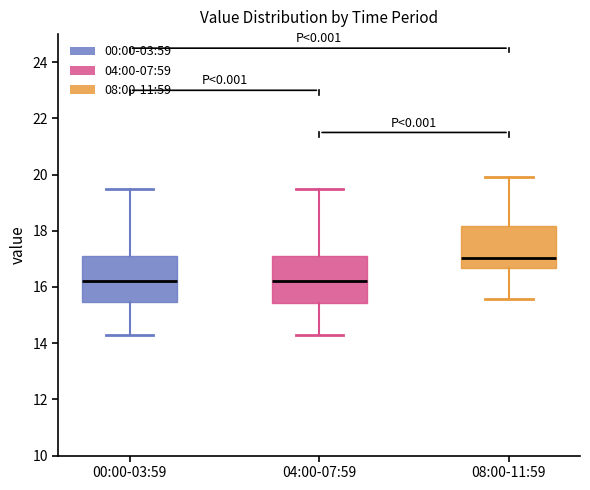

Which box's median line is the highest?

08:00-11:59